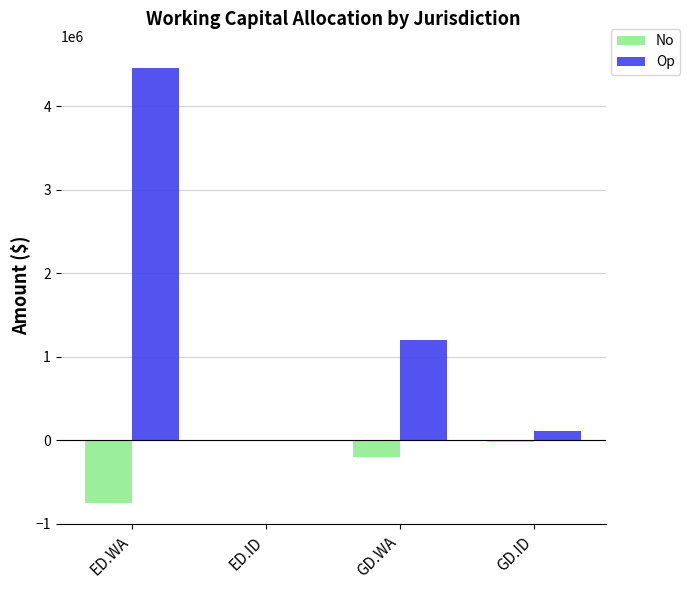

At which category is the sum across all series the highest?

ED.WA